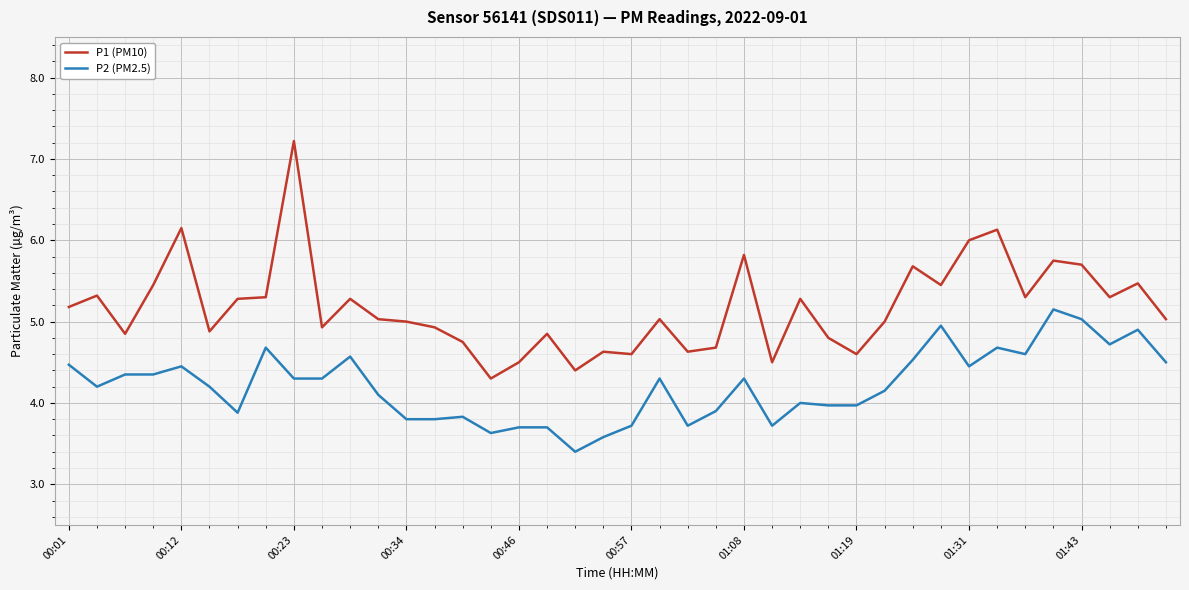

What is the difference between the maximum and minimum values in the P1 (PM10) series?

2.9